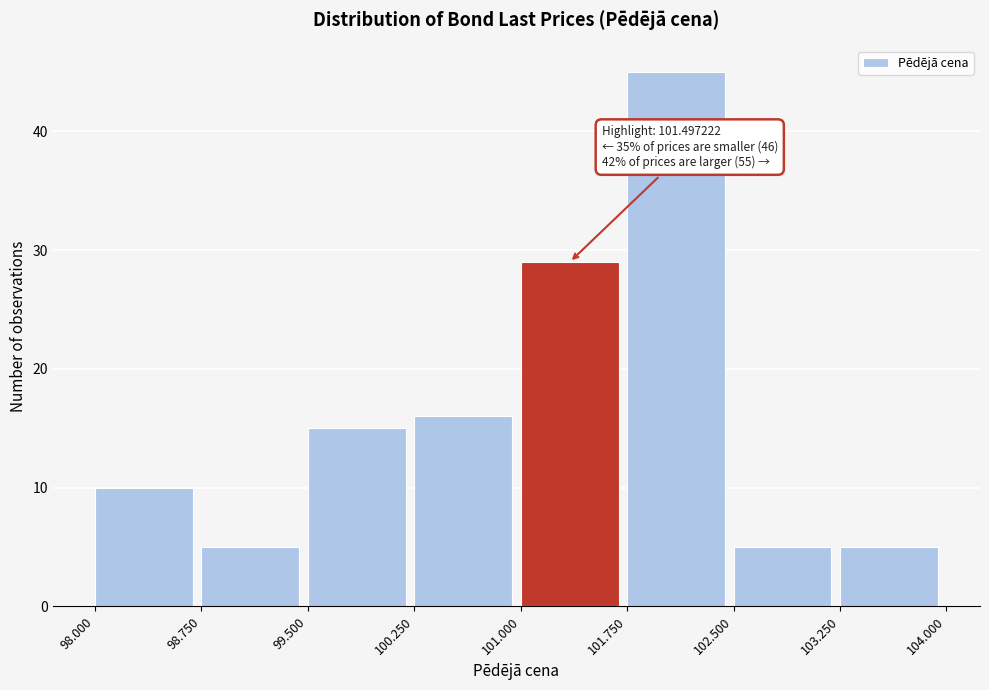

Which range on the x-axis has the tallest bar?

101.750 to 102.500